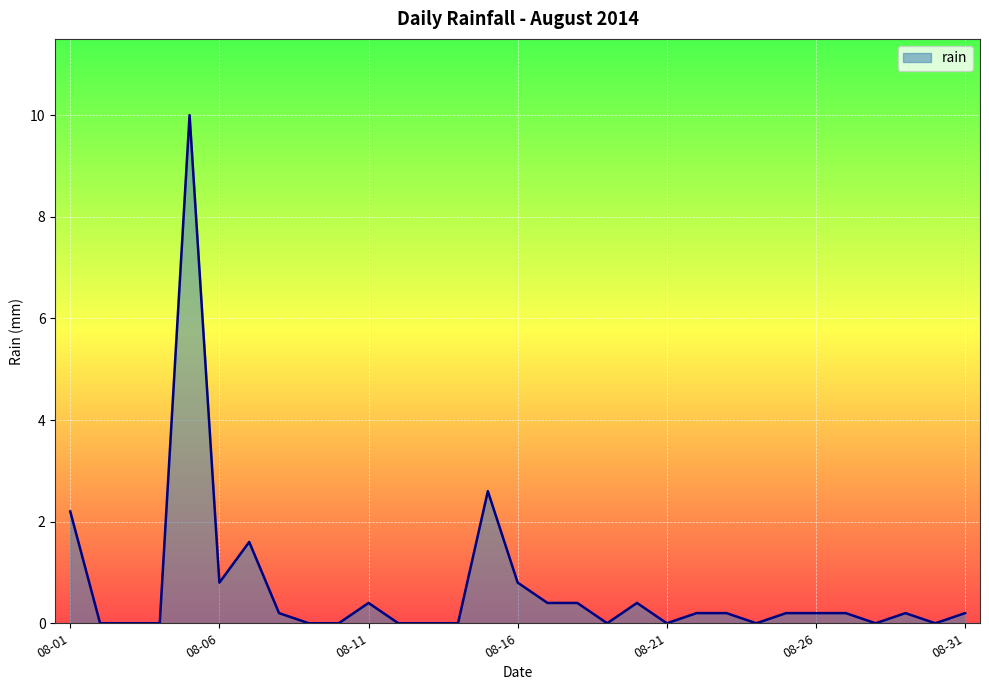

What is the average value?

0.7